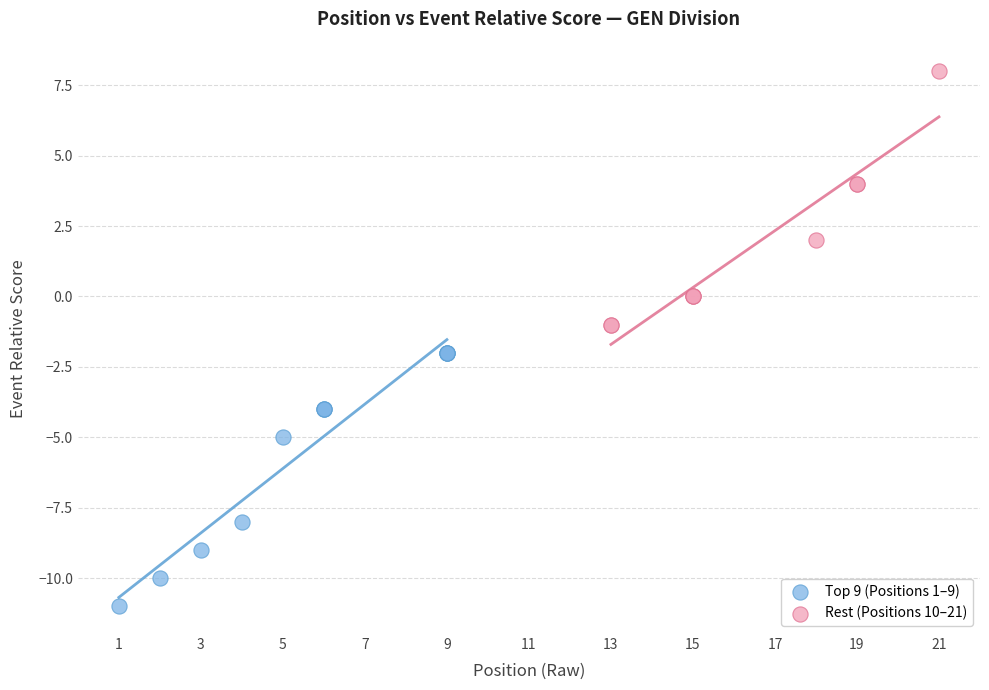

What are all the series names shown in the legend?

Top 9 (Positions 1–9), Rest (Positions 10–21)